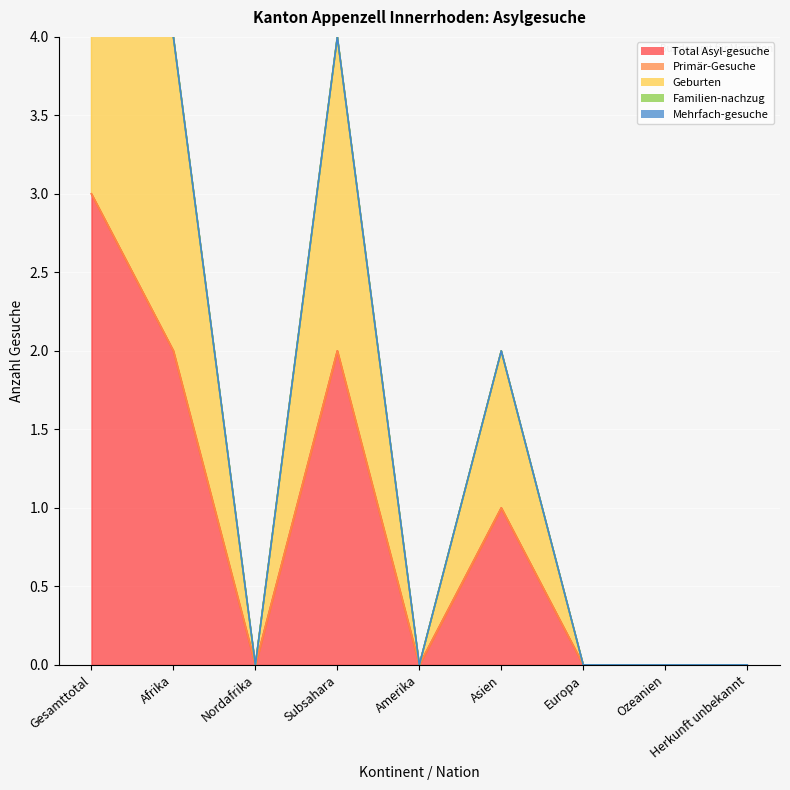

True or false: Geburten and Familien-nachzug intersect in this chart.

False